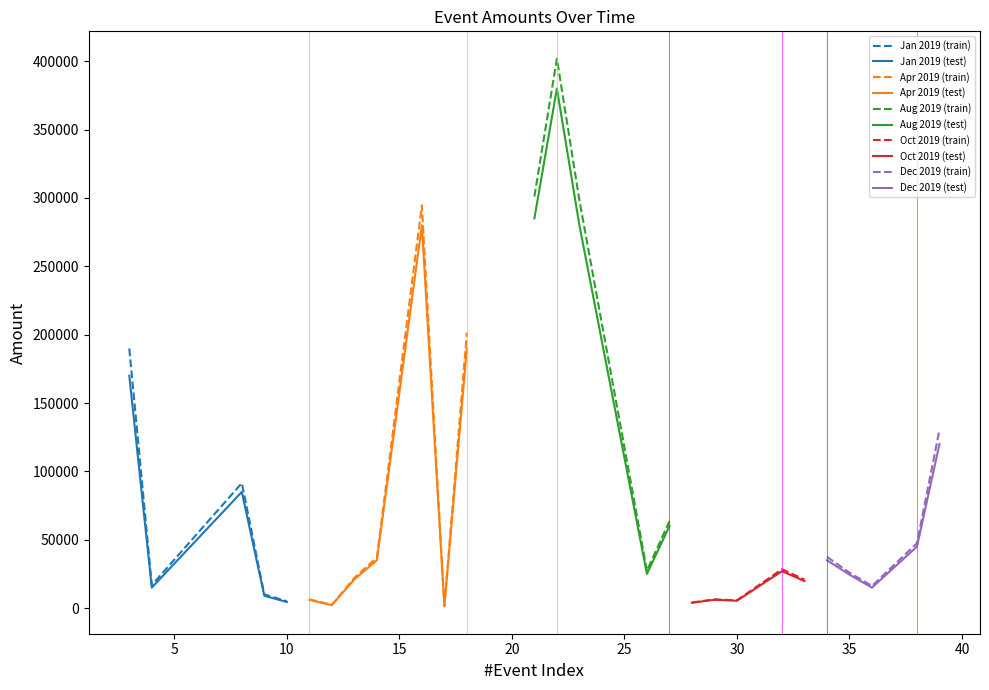

What is the lowest value of the Oct-Nov 2019 series?

5718